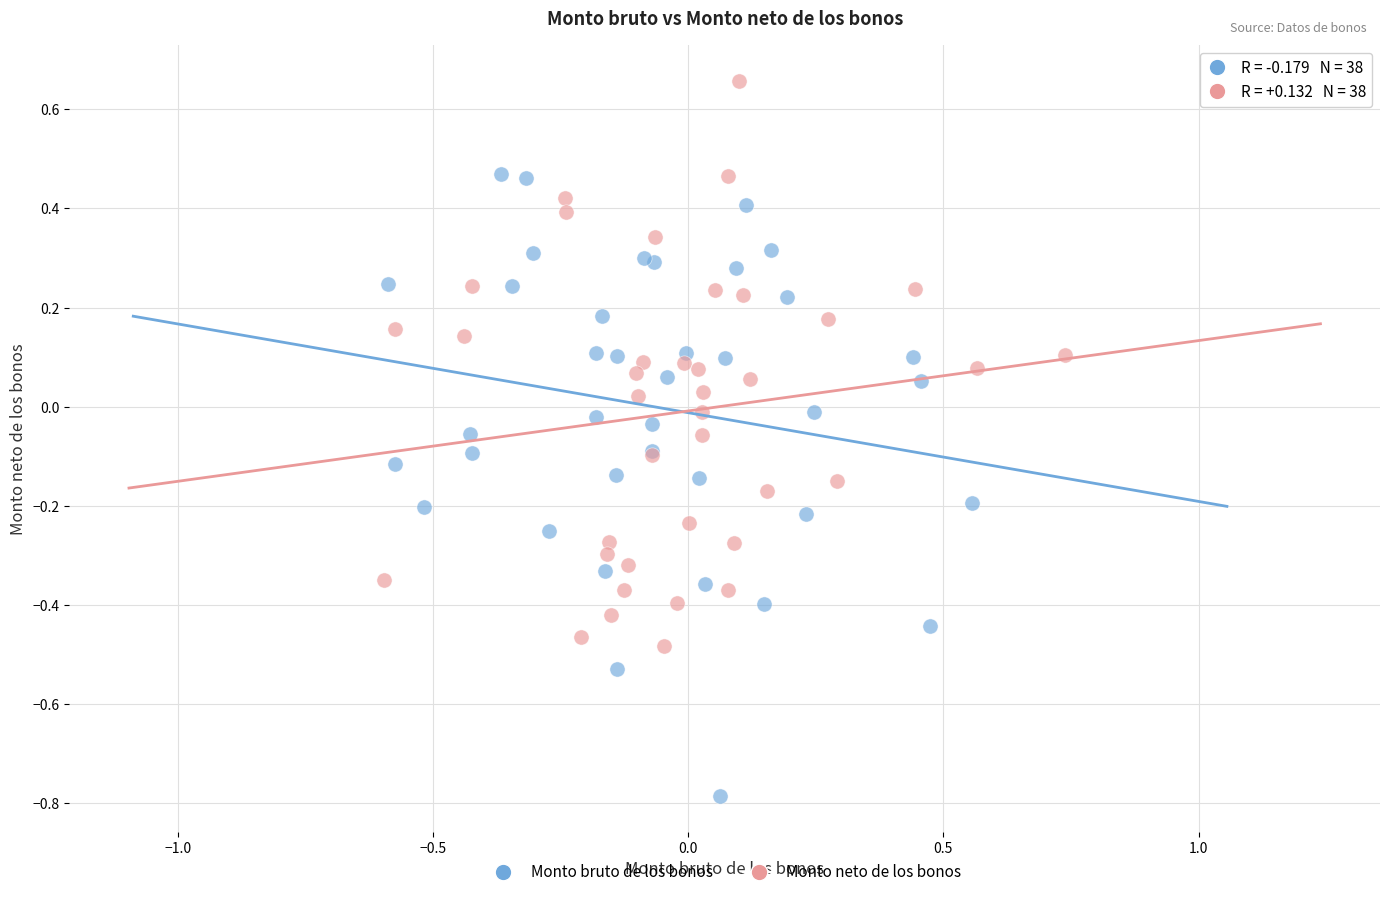

Which series reaches the maximum Y coordinate?

Monto neto de los bonos